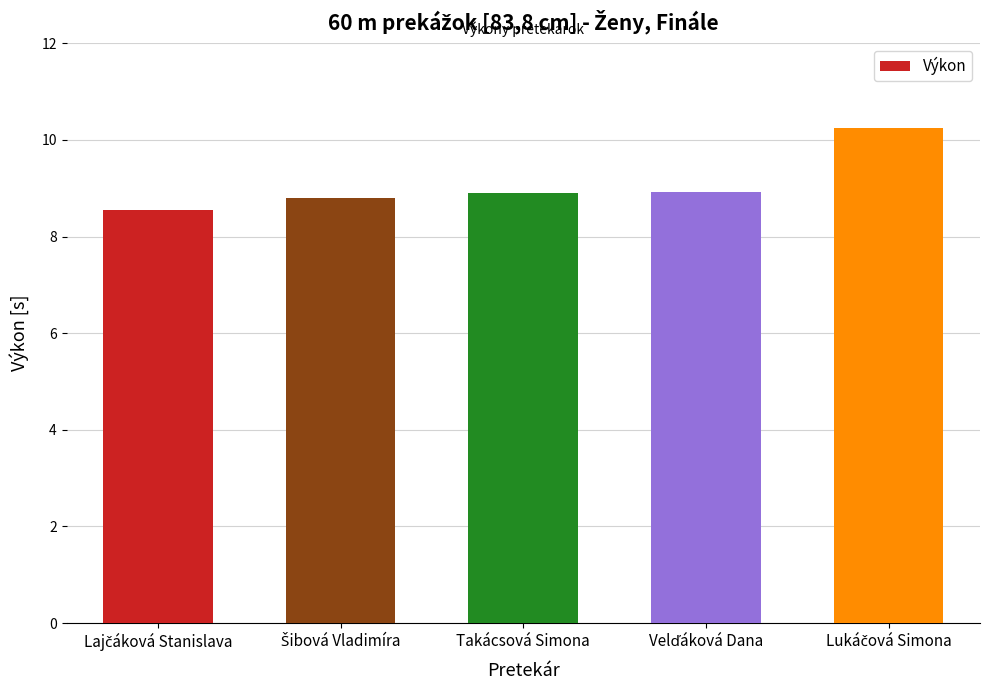

Is it true that the value at Takácsová Simona is 12.6?

False